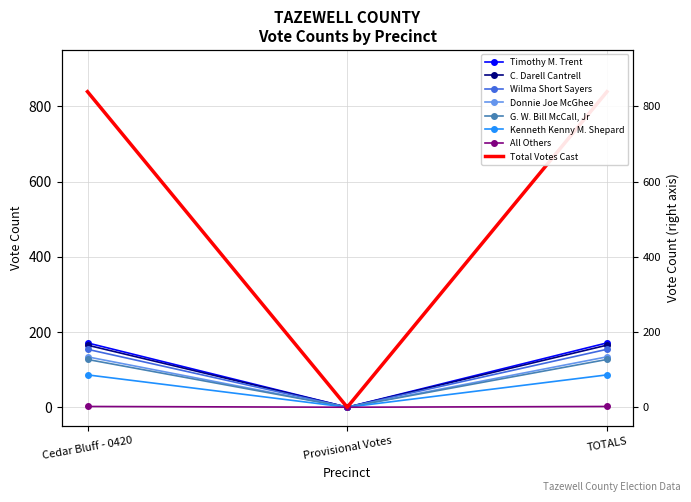

What is the difference between the Difference from Regional Average values at Provisional Votes and TOTALS?

171